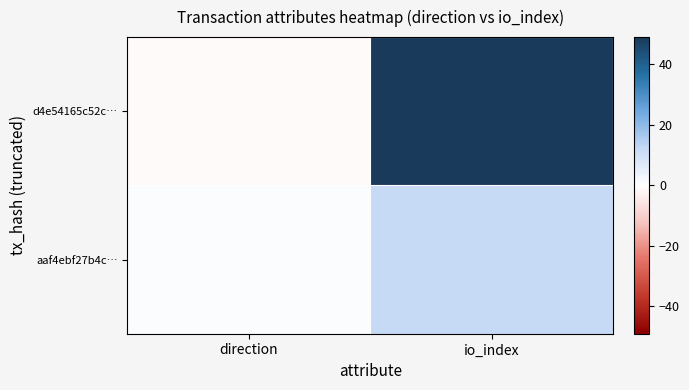

How many data points does each series have?

2